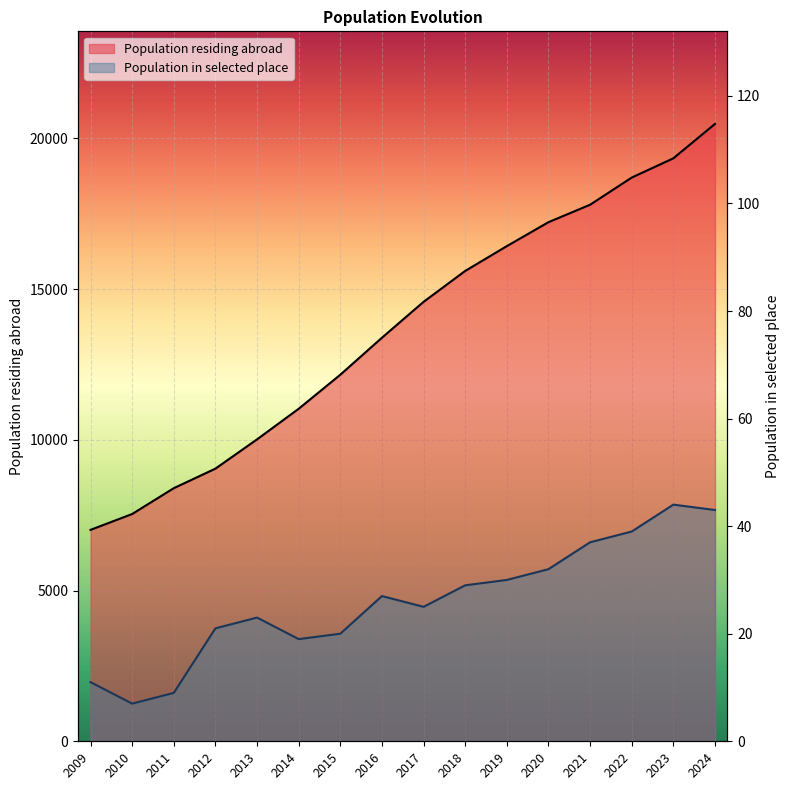

What are all the series names shown in the legend?

Population residing abroad, Population in selected place